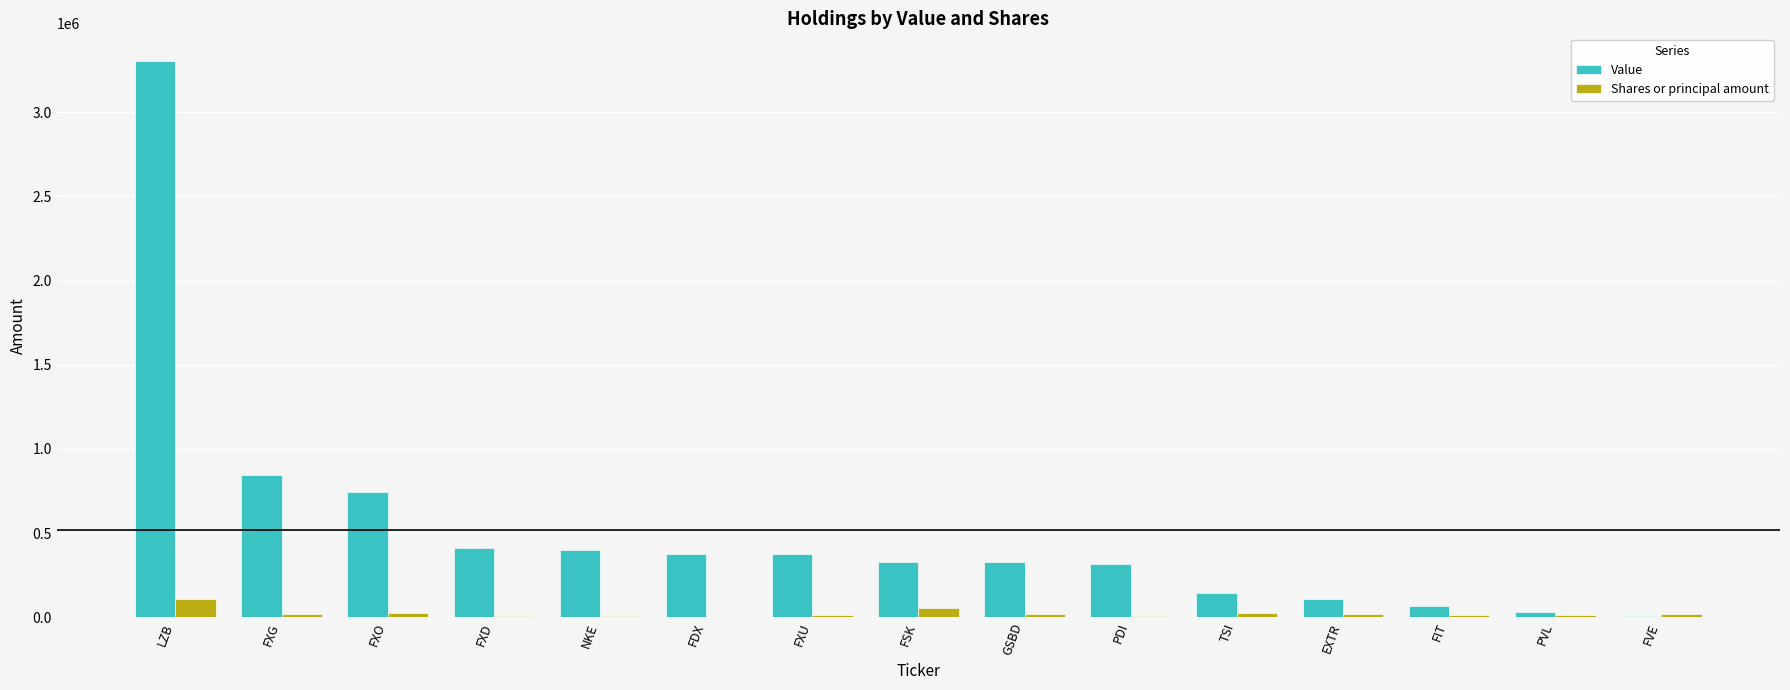

How many series are shown in this chart?

2